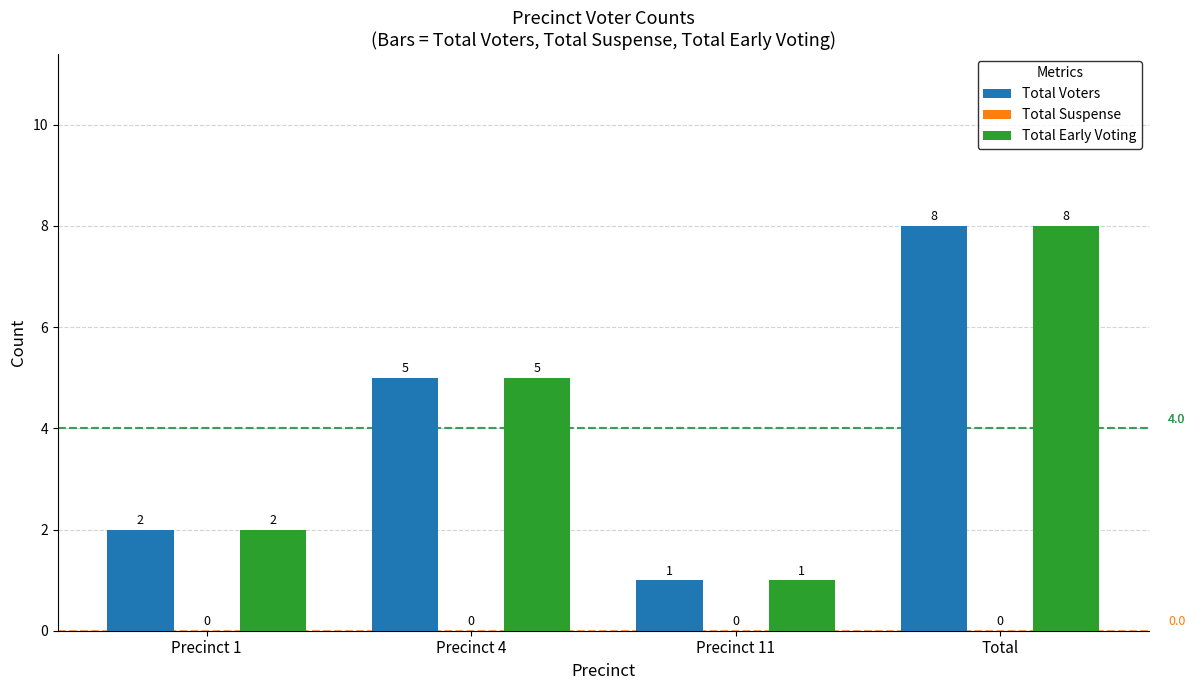

Reading left to right, list all the values displayed in this chart.

Total Voters: Precinct 1=2	Precinct 4=5	Precinct 11=1	Total=8
Total Early Voting: Precinct 1=2	Precinct 4=5	Precinct 11=1	Total=8